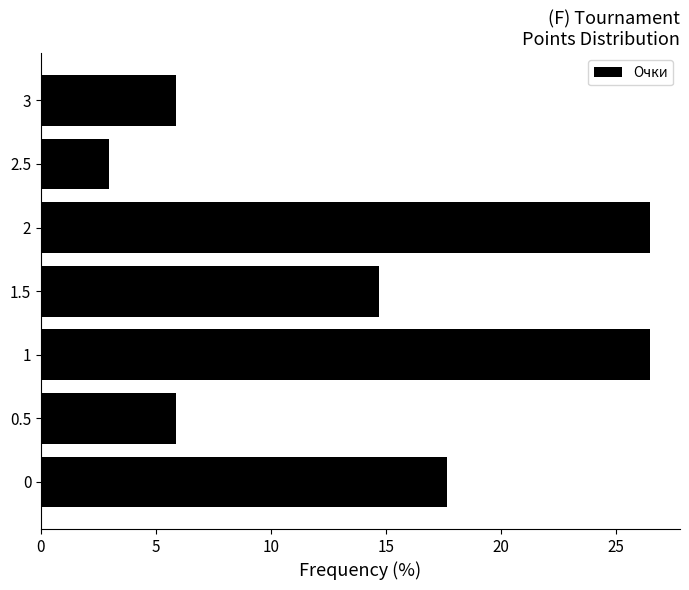

What is the change in value from 3 to 2?

+20.6